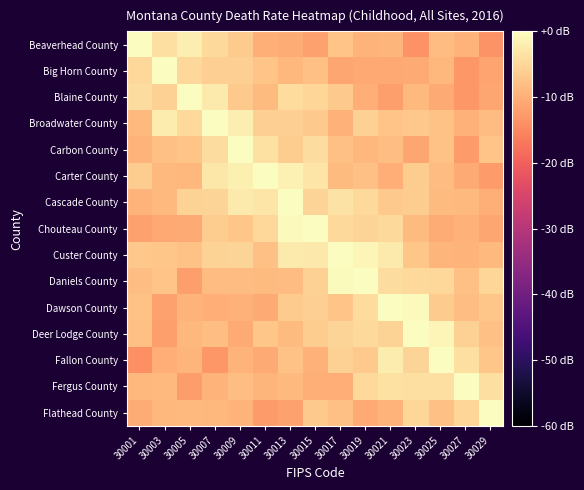

Rank the series at 30027 from highest to lowest value.

Fergus County, Fallon County, Flathead County, Deer Lodge County, Daniels County, Dawson County, Cascade County, Custer County, Beaverhead County, Chouteau County, Broadwater County, Carter County, Carbon County, Big Horn County, Blaine County